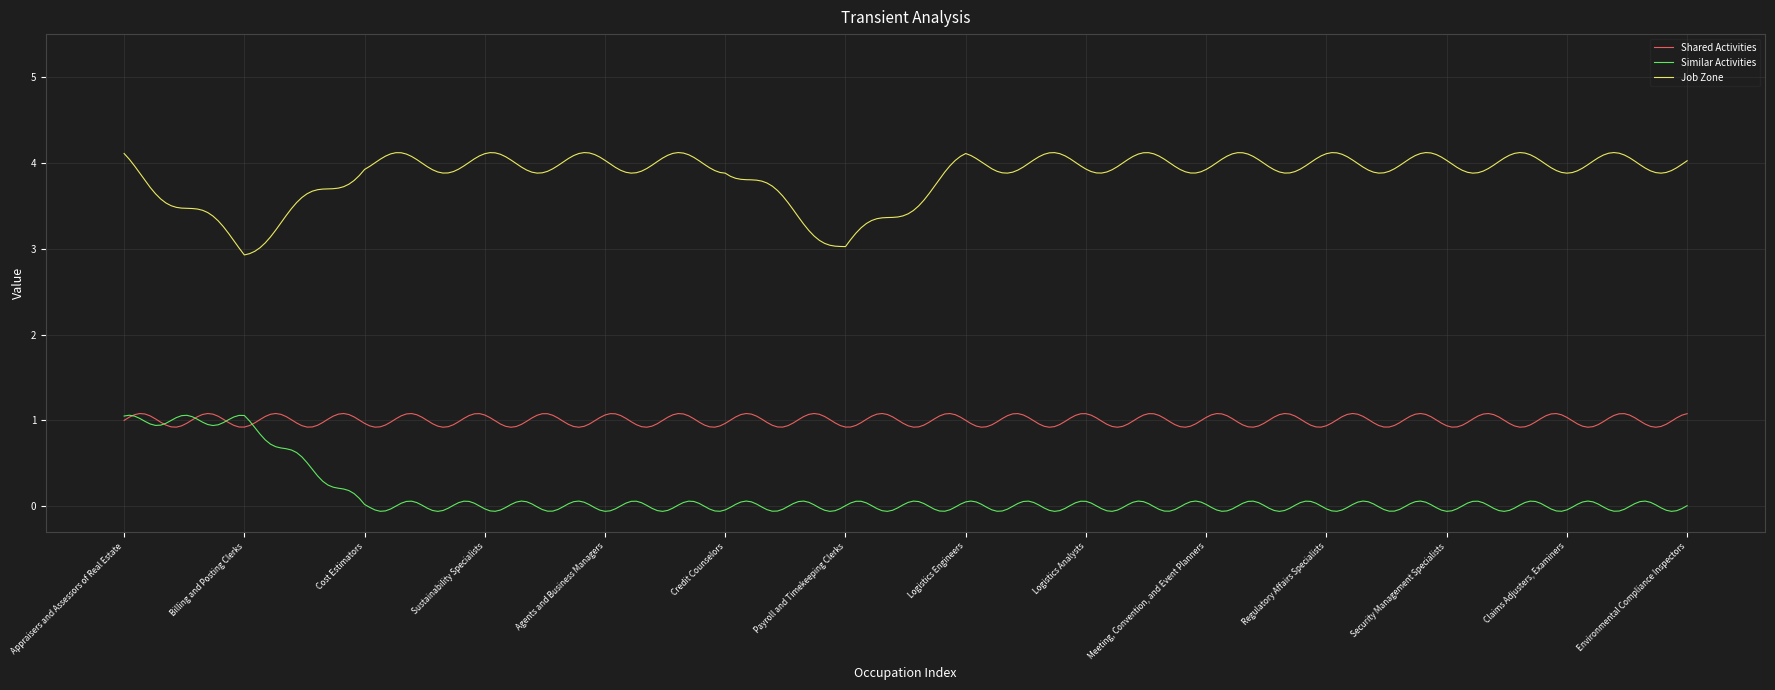

What is the average value of the Shared Activities series?

1.0